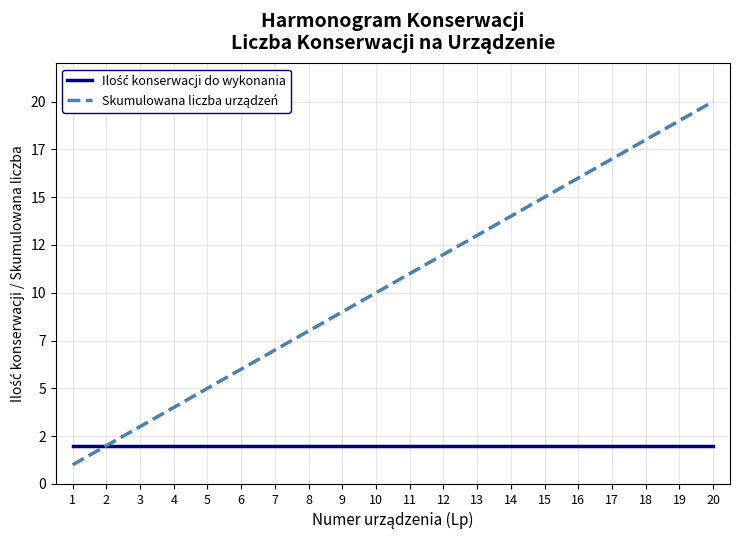

Does the chart have visible grid lines?

Yes